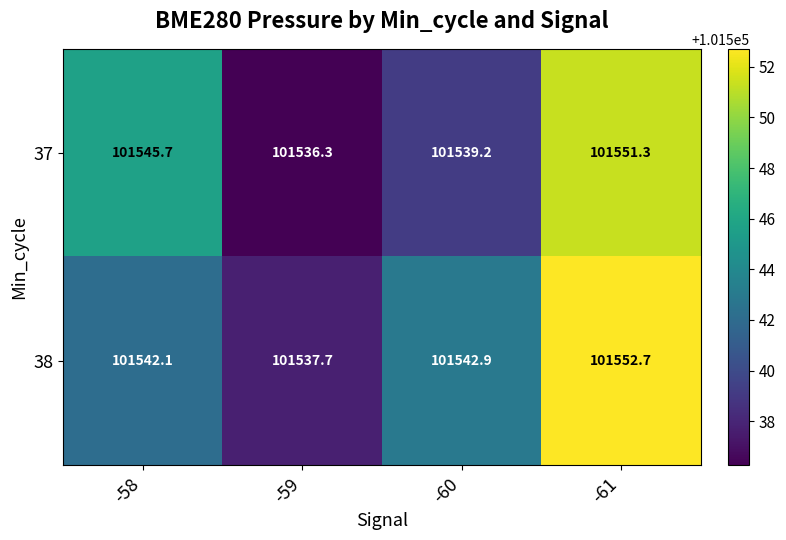

The 38 series shows 101552.7 at -61. True or false?

True